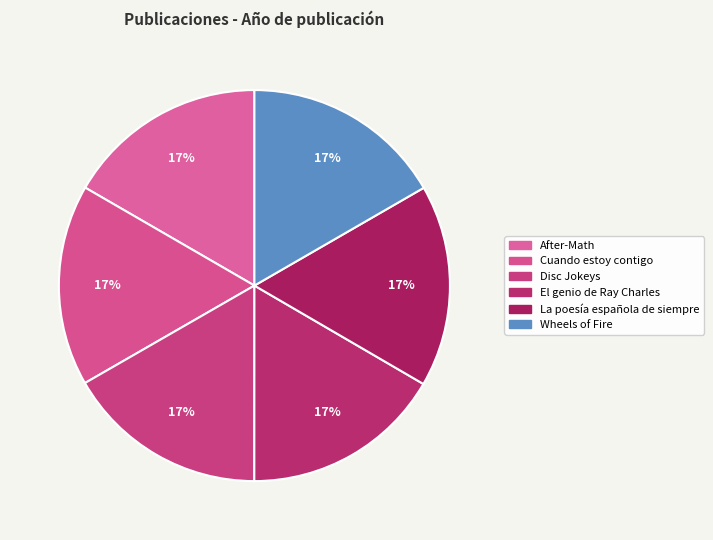

What is the ratio of the value at Cuando estoy contigo to the value at After-Math?

1.0